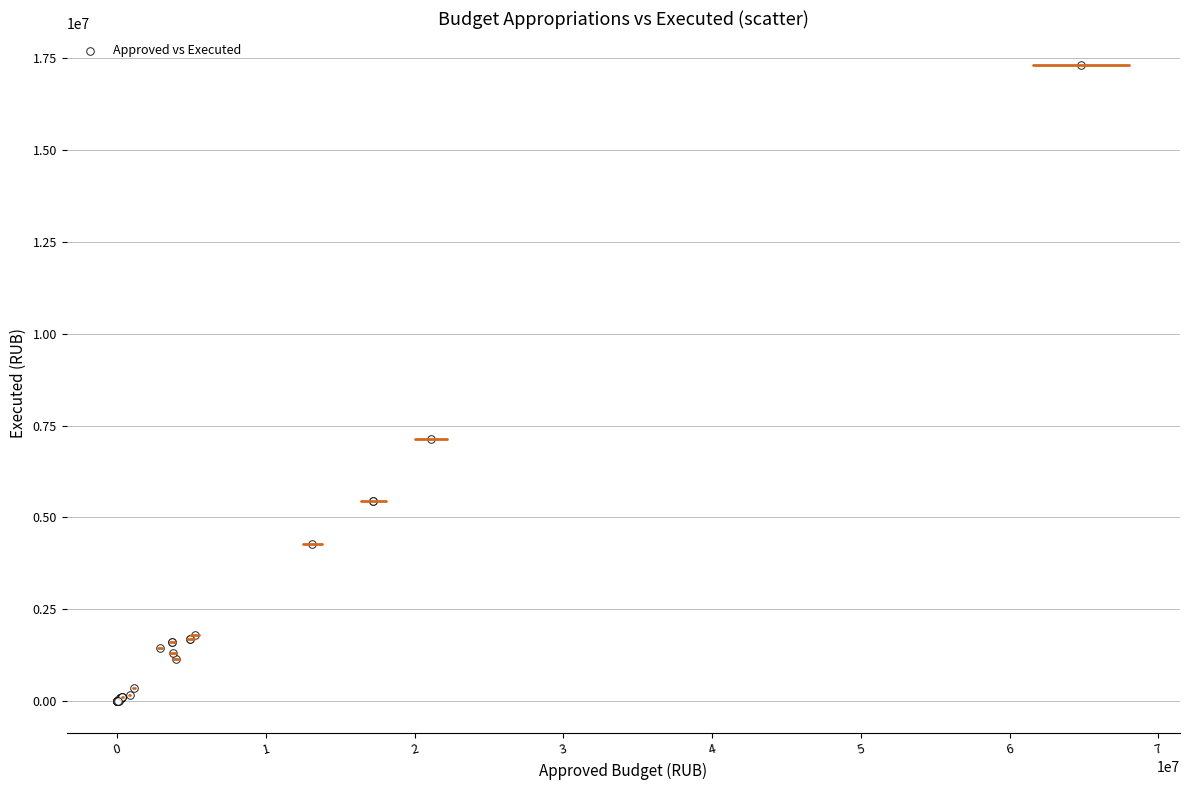

What Y value in the scatter plot is closest to 8654364?

7127587.0